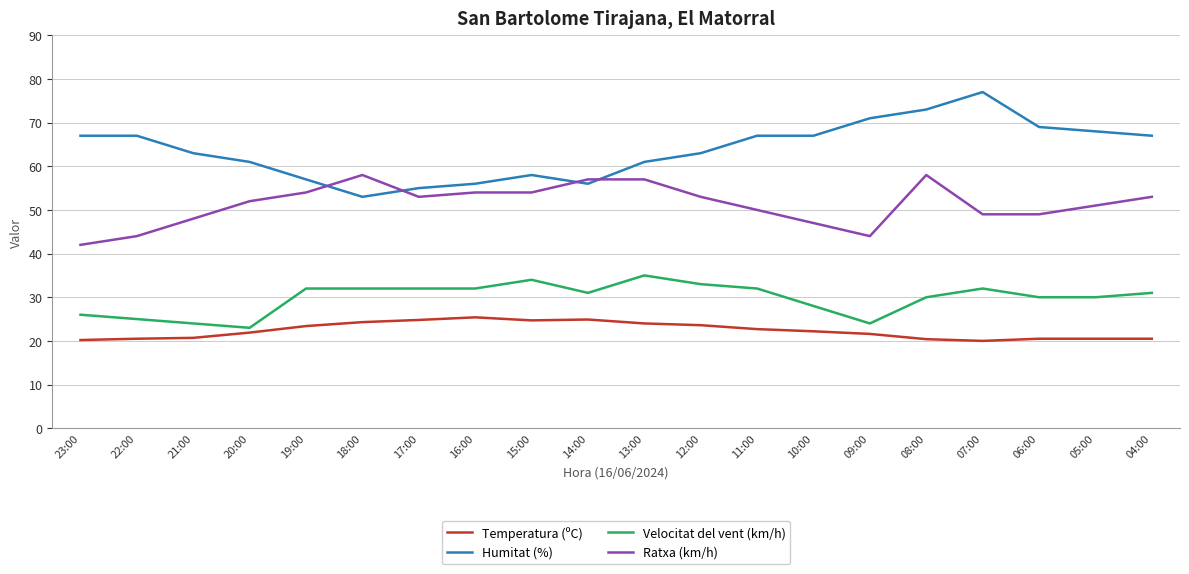

What is the sum of all Temperatura (ºC) values?

446.8